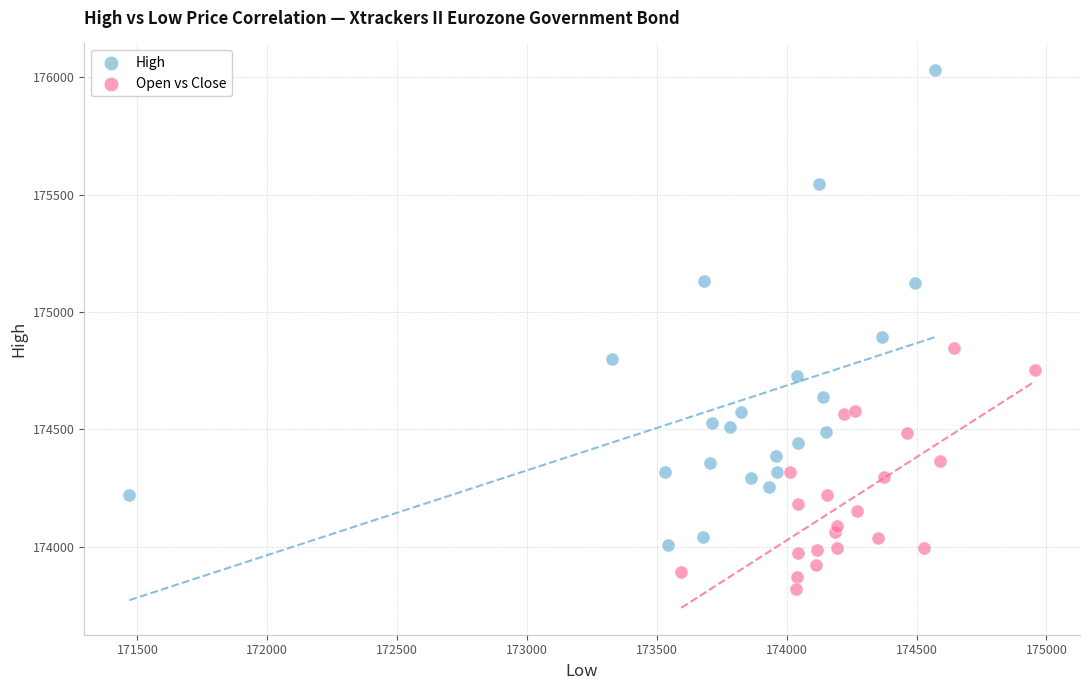

Which series reaches the maximum Y coordinate?

High